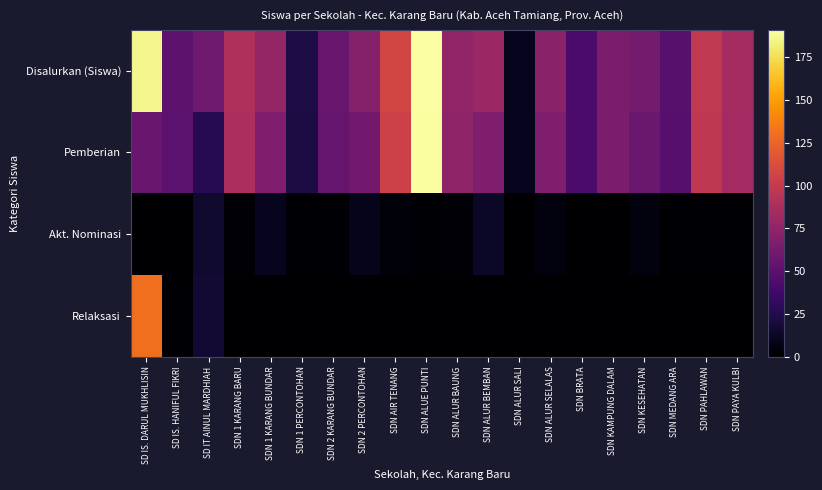

At how many categories does at least one series exceed 60?

13